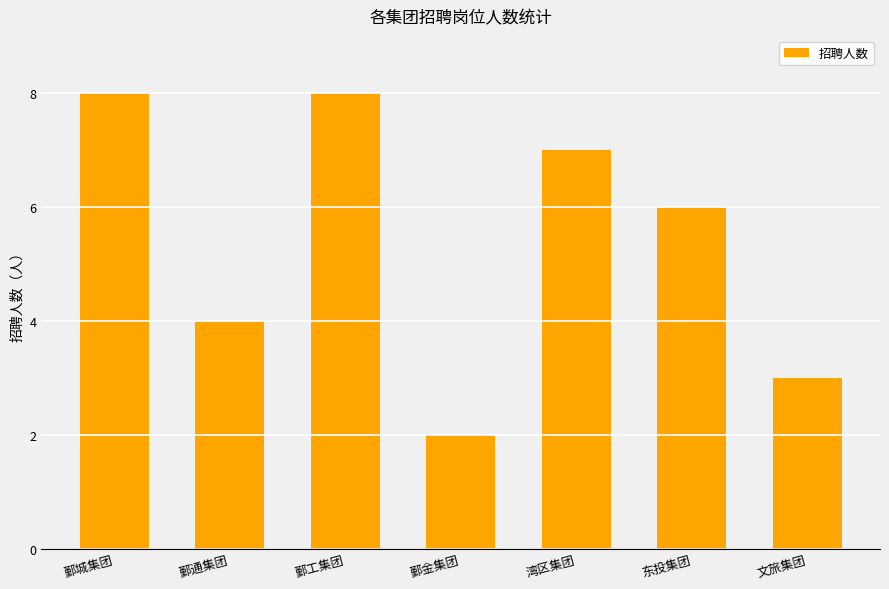

The chart shows a value of 3 at 文旅集团. True or false?

True